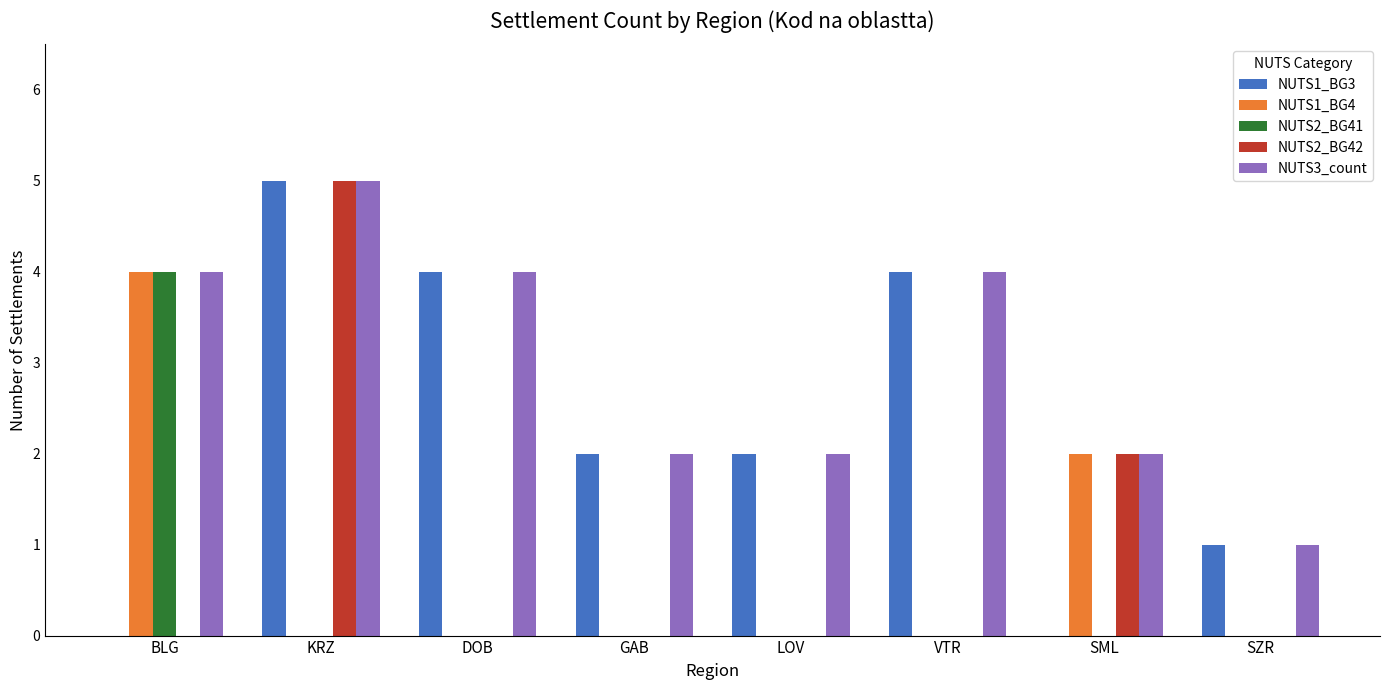

What is the maximum value for NUTS2_BG42?

5